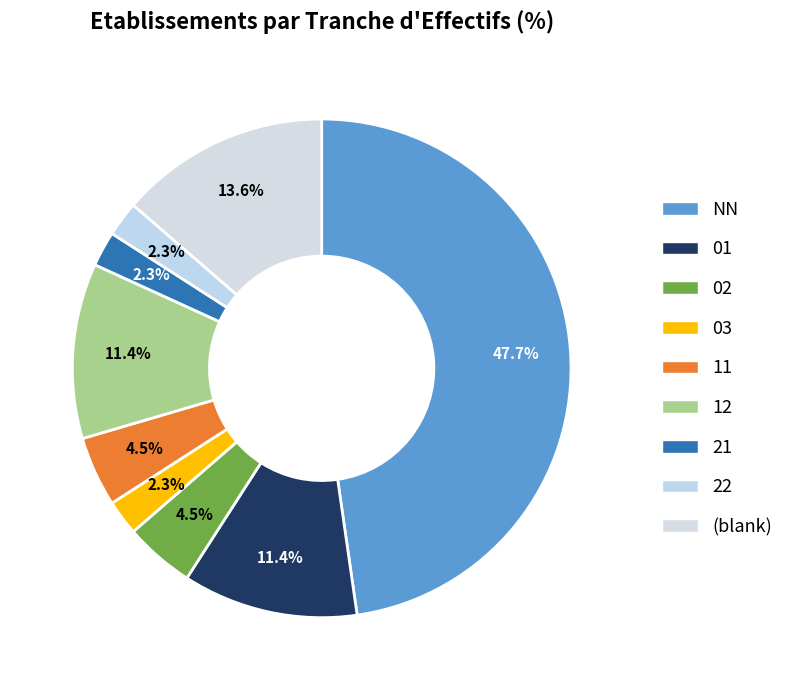

Count the number of slices in the pie.

9